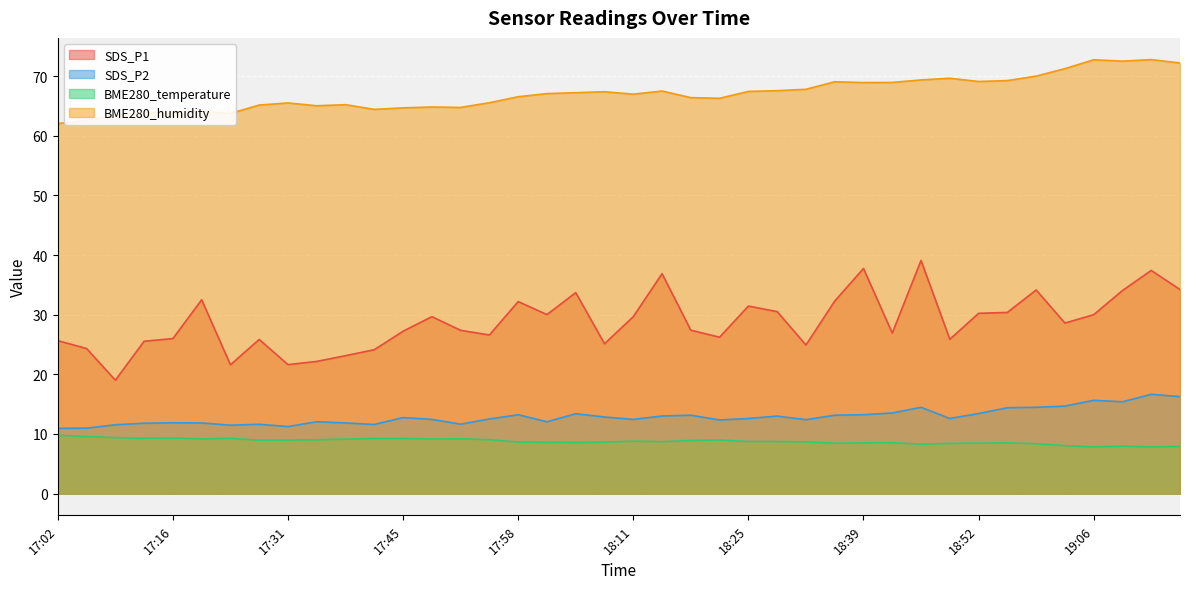

Rank the categories by SDS_P1 value from lowest to highest.

17:09, 17:24, 17:31, 17:35, 17:38, 17:41, 17:05, 18:32, 18:08, 17:13, 17:02, 17:28, 18:49, 17:16, 18:21, 17:55, 18:42, 17:45, 17:51, 18:18, 19:03, 17:48, 18:11, 19:06, 18:01, 18:52, 18:56, 18:28, 18:25, 17:58, 18:35, 17:20, 18:05, 19:10, 18:59, 19:16, 18:14, 19:13, 18:39, 18:46